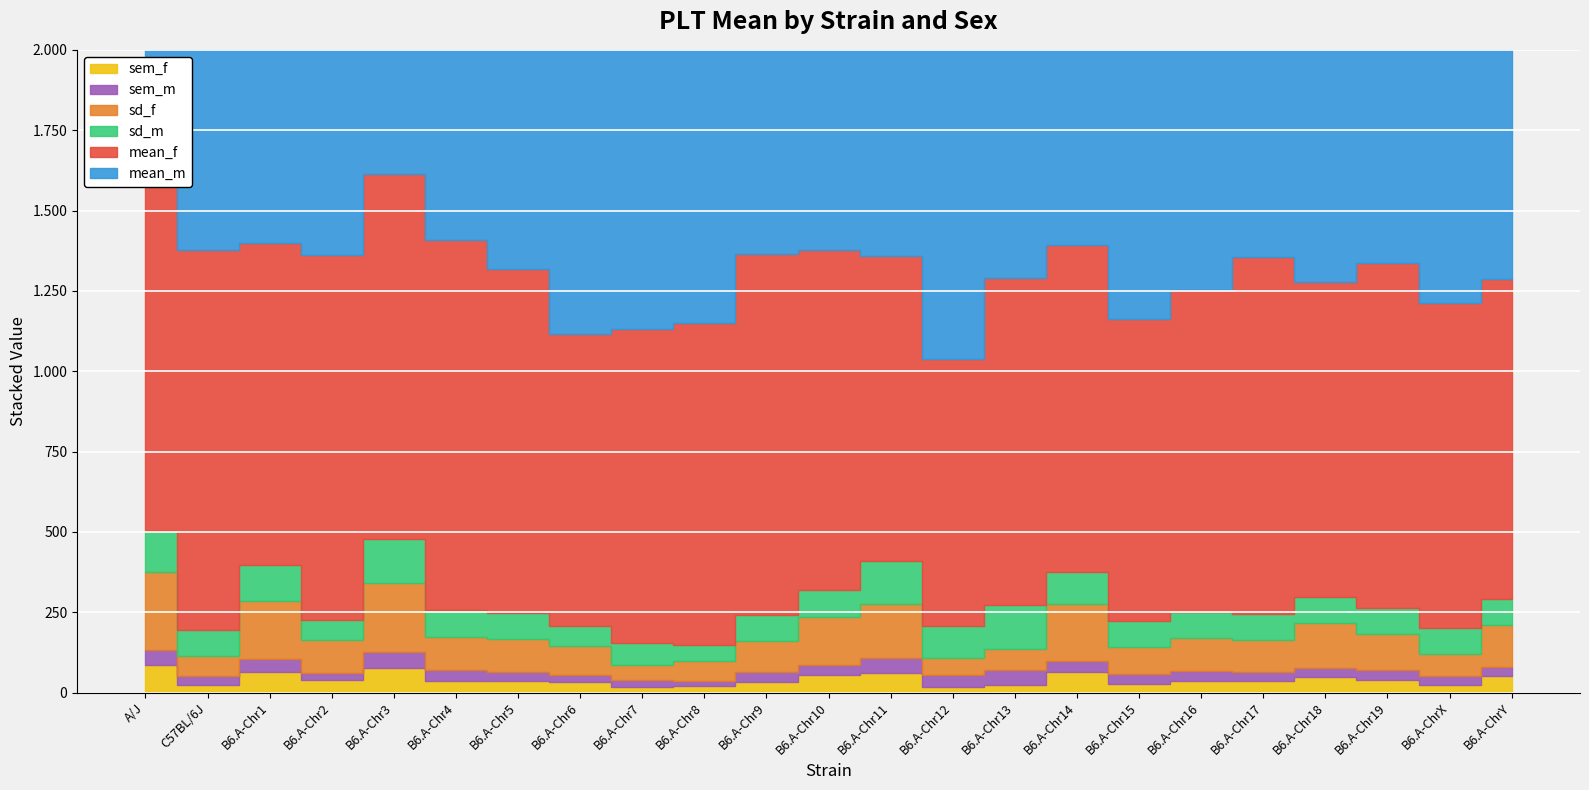

True or false: sd_f and sem_f cross at least once.

False